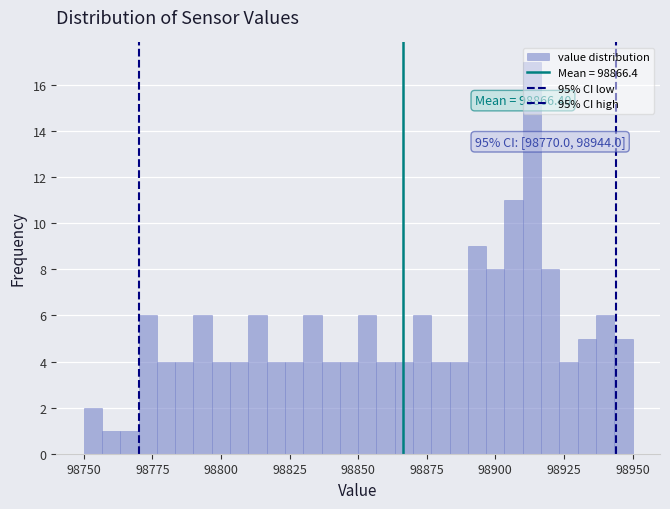

Read against the x-axis, roughly where is the centre of the tallest bar?

98915